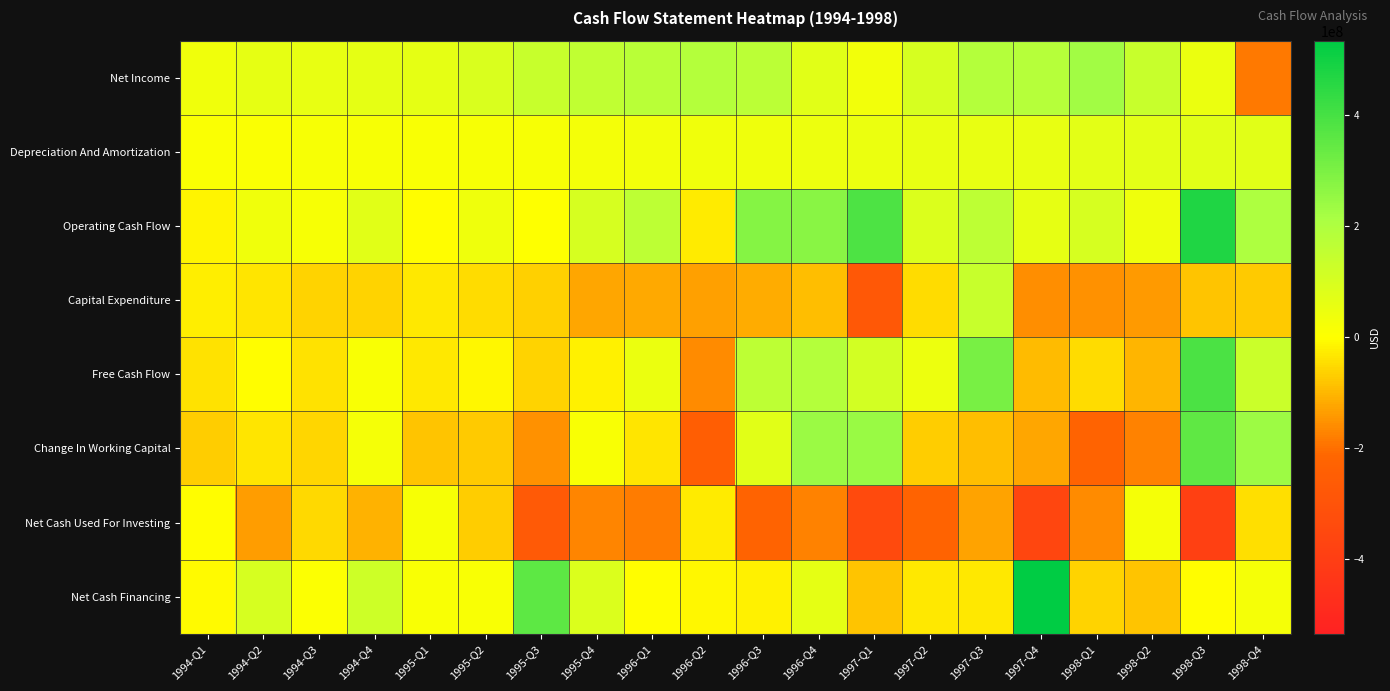

Reading left to right, extract all data points from this chart.

Net Income: 1994-Q1=37400000	1994-Q2=62100000	1994-Q3=58100000	1994-Q4=63100000	1995-Q1=65800000	1995-Q2=93600000	1995-Q3=139300000	1995-Q4=155400000	1996-Q1=171600000	1996-Q2=185800000	1996-Q3=169100000	1996-Q4=73100000	1997-Q1=29600000	1997-Q2=102100000	1997-Q3=186600000	1997-Q4=180200000	1998-Q1=228900000	1998-Q2=141200000	1998-Q3=47500000	1998-Q4=-186700000
Depreciation And Amortization: 1994-Q1=11500000	1994-Q2=12400000	1994-Q3=18300000	1994-Q4=16900000	1995-Q1=15600000	1995-Q2=20000000	1995-Q3=18500000	1995-Q4=29100000	1996-Q1=29700000	1996-Q2=33400000	1996-Q3=40800000	1996-Q4=45000000	1997-Q1=48500000	1997-Q2=57300000	1997-Q3=56700000	1997-Q4=56900000	1998-Q1=66900000	1998-Q2=69700000	1998-Q3=74500000	1998-Q4=73400000
Operating Cash Flow: 1994-Q1=-16100000	1994-Q2=34400000	1994-Q3=20800000	1994-Q4=71900000	1995-Q1=-1000000	1995-Q2=38400000	1995-Q3=3200000	1995-Q4=102100000	1996-Q1=164900000	1996-Q2=-28100000	1996-Q3=280300000	1996-Q4=274900000	1997-Q1=386100000	1997-Q2=89000000	1997-Q3=165900000	1997-Q4=60700000	1998-Q1=103200000	1998-Q2=38300000	1998-Q3=471400000	1998-Q4=203500000
Capital Expenditure: 1994-Q1=-24100000	1994-Q2=-35500000	1994-Q3=-61800000	1994-Q4=-59000000	1995-Q1=-31700000	1995-Q2=-49600000	1995-Q3=-63300000	1995-Q4=-121000000	1996-Q1=-117700000	1996-Q2=-131500000	1996-Q3=-115600000	1996-Q4=-87700000	1997-Q1=-277100000	1997-Q2=-46000000	1997-Q3=139200000	1997-Q4=-155500000	1998-Q1=-152600000	1998-Q2=-141000000	1998-Q3=-81800000	1998-Q4=-73200000
Free Cash Flow: 1994-Q1=-40200000	1994-Q2=-1100000	1994-Q3=-41000000	1994-Q4=12900000	1995-Q1=-32700000	1995-Q2=-11200000	1995-Q3=-60100000	1995-Q4=-18900000	1996-Q1=47200000	1996-Q2=-159600000	1996-Q3=164700000	1996-Q4=187200000	1997-Q1=109000000	1997-Q2=43000000	1997-Q3=305100000	1997-Q4=-94800000	1998-Q1=-49400000	1998-Q2=-102700000	1998-Q3=389600000	1998-Q4=130300000
Change In Working Capital: 1994-Q1=-67100000	1994-Q2=-33400000	1994-Q3=-57000000	1994-Q4=24700000	1995-Q1=-81800000	1995-Q2=-73500000	1995-Q3=-153600000	1995-Q4=13700000	1996-Q1=-36600000	1996-Q2=-248500000	1996-Q3=72900000	1996-Q4=241600000	1997-Q1=244300000	1997-Q2=-70200000	1997-Q3=-91100000	1997-Q4=-122500000	1998-Q1=-224300000	1998-Q2=-172200000	1998-Q3=350800000	1998-Q4=235700000
Net Cash Used For Investing: 1994-Q1=-2100000	1994-Q2=-136100000	1994-Q3=-51100000	1994-Q4=-106600000	1995-Q1=17600000	1995-Q2=-70500000	1995-Q3=-267000000	1995-Q4=-167100000	1996-Q1=-180000000	1996-Q2=-28100000	1996-Q3=-222000000	1996-Q4=-172700000	1997-Q1=-340400000	1997-Q2=-221100000	1997-Q3=-125600000	1997-Q4=-359800000	1998-Q1=-160500000	1998-Q2=22800000	1998-Q3=-390800000	1998-Q4=-45800000
Net Cash Financing: 1994-Q1=-6400000	1994-Q2=103400000	1994-Q3=6200000	1994-Q4=121000000	1995-Q1=13900000	1995-Q2=14100000	1995-Q3=355400000	1995-Q4=89500000	1996-Q1=-3900000	1996-Q2=-9900000	1996-Q3=-19700000	1996-Q4=63900000	1997-Q1=-80300000	1997-Q2=-33100000	1997-Q3=-29800000	1997-Q4=533900000	1998-Q1=-61700000	1998-Q2=-81000000	1998-Q3=-1300000	1998-Q4=21000000